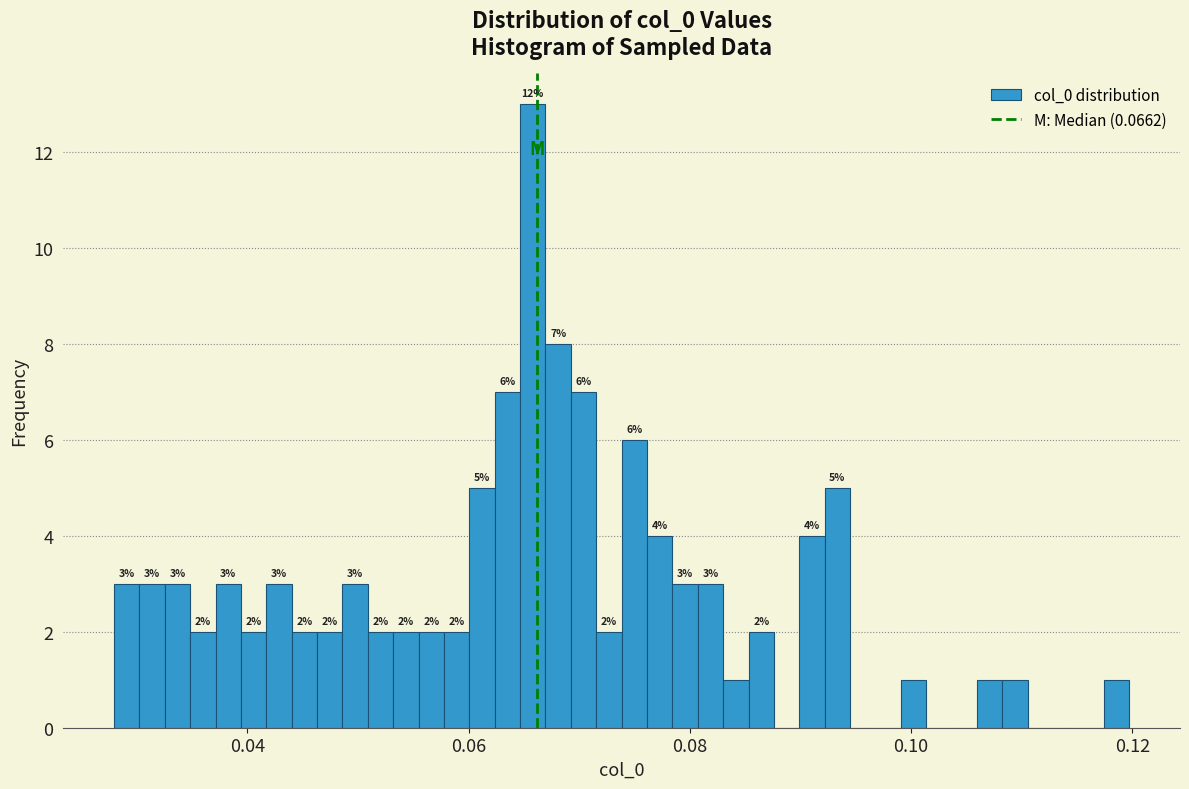

Read against the x-axis, roughly where is the centre of the tallest bar?

0.066